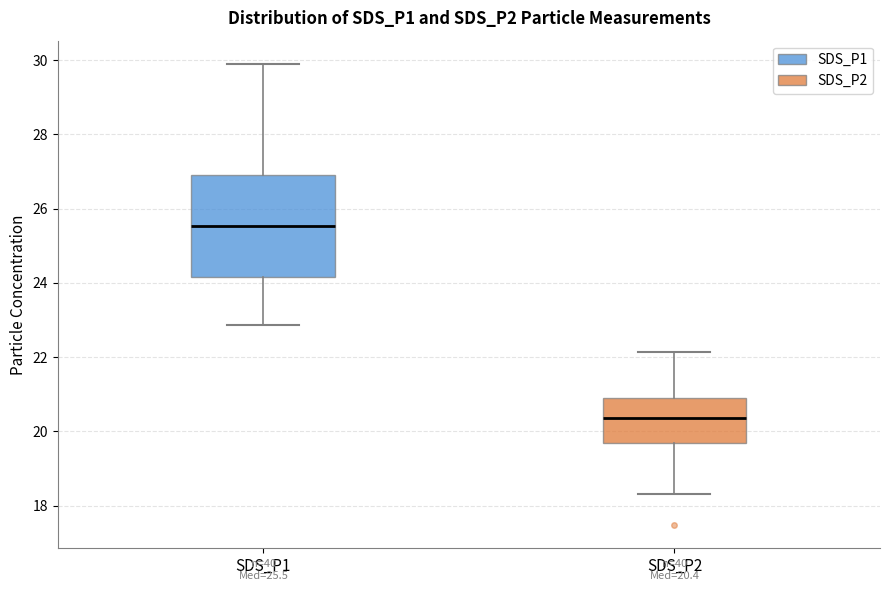

Which box's median line is the highest?

SDS_P1